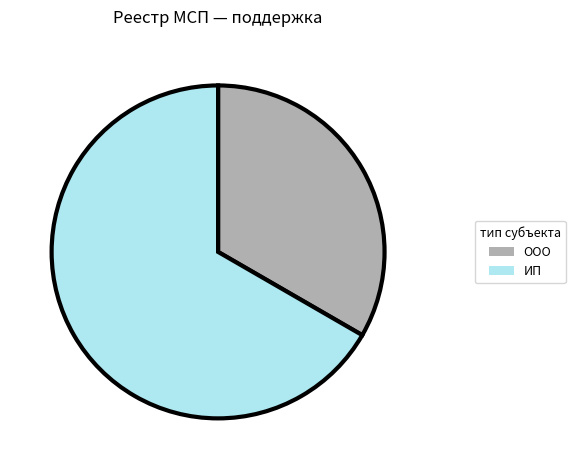

Do ООО and ИП together represent more than half of the pie?

Yes